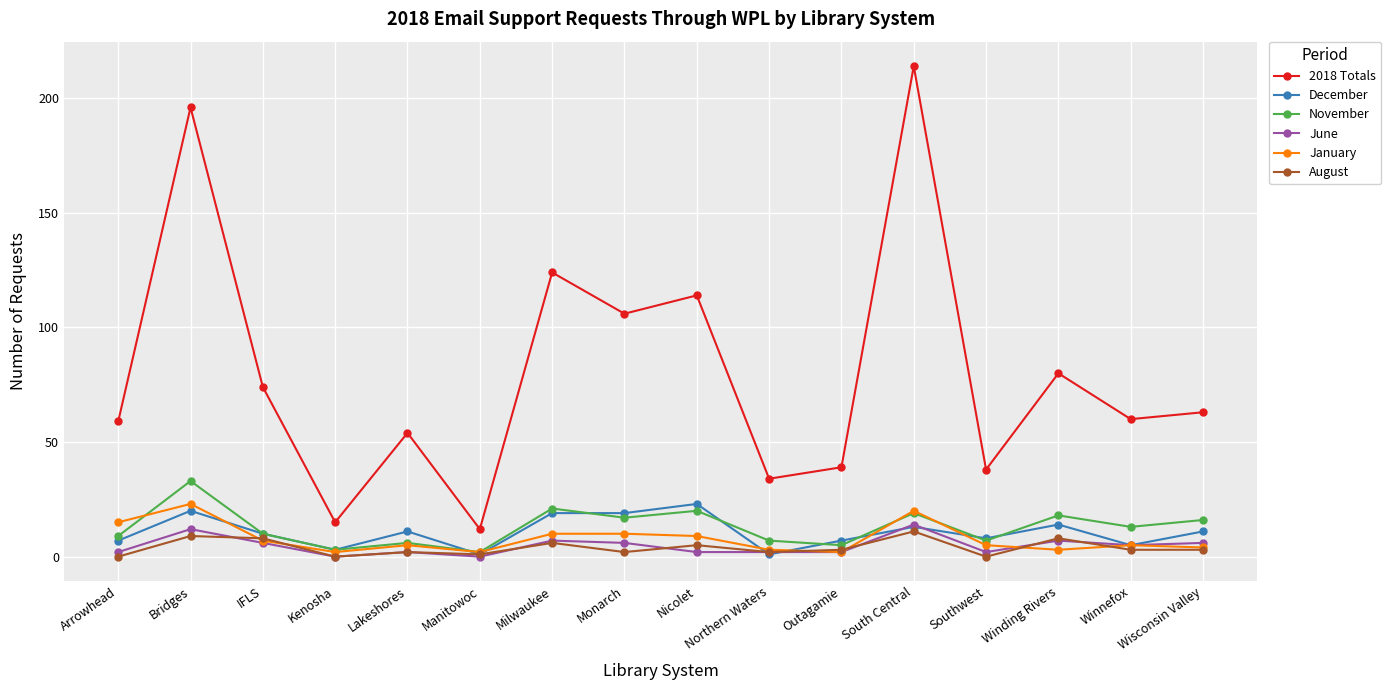

Reading right to left, extract all data points from this chart.

2018 Totals: Wisconsin Valley=63	Winnefox=60	Winding Rivers=80	Southwest=38	South Central=214	Outagamie=39	Northern Waters=34	Nicolet=114	Monarch=106	Milwaukee=124	Manitowoc=12	Lakeshores=54	Kenosha=15	IFLS=74	Bridges=196	Arrowhead=59
December: Wisconsin Valley=11	Winnefox=5	Winding Rivers=14	Southwest=8	South Central=13	Outagamie=7	Northern Waters=1	Nicolet=23	Monarch=19	Milwaukee=19	Manitowoc=1	Lakeshores=11	Kenosha=3	IFLS=10	Bridges=20	Arrowhead=7
November: Wisconsin Valley=16	Winnefox=13	Winding Rivers=18	Southwest=7	South Central=19	Outagamie=5	Northern Waters=7	Nicolet=20	Monarch=17	Milwaukee=21	Manitowoc=2	Lakeshores=6	Kenosha=3	IFLS=10	Bridges=33	Arrowhead=9
June: Wisconsin Valley=6	Winnefox=5	Winding Rivers=7	Southwest=2	South Central=14	Outagamie=2	Northern Waters=2	Nicolet=2	Monarch=6	Milwaukee=7	Manitowoc=0	Lakeshores=2	Kenosha=0	IFLS=6	Bridges=12	Arrowhead=2
January: Wisconsin Valley=4	Winnefox=5	Winding Rivers=3	Southwest=5	South Central=20	Outagamie=2	Northern Waters=3	Nicolet=9	Monarch=10	Milwaukee=10	Manitowoc=2	Lakeshores=5	Kenosha=2	IFLS=7	Bridges=23	Arrowhead=15
August: Wisconsin Valley=3	Winnefox=3	Winding Rivers=8	Southwest=0	South Central=11	Outagamie=3	Northern Waters=2	Nicolet=5	Monarch=2	Milwaukee=6	Manitowoc=1	Lakeshores=2	Kenosha=0	IFLS=8	Bridges=9	Arrowhead=0